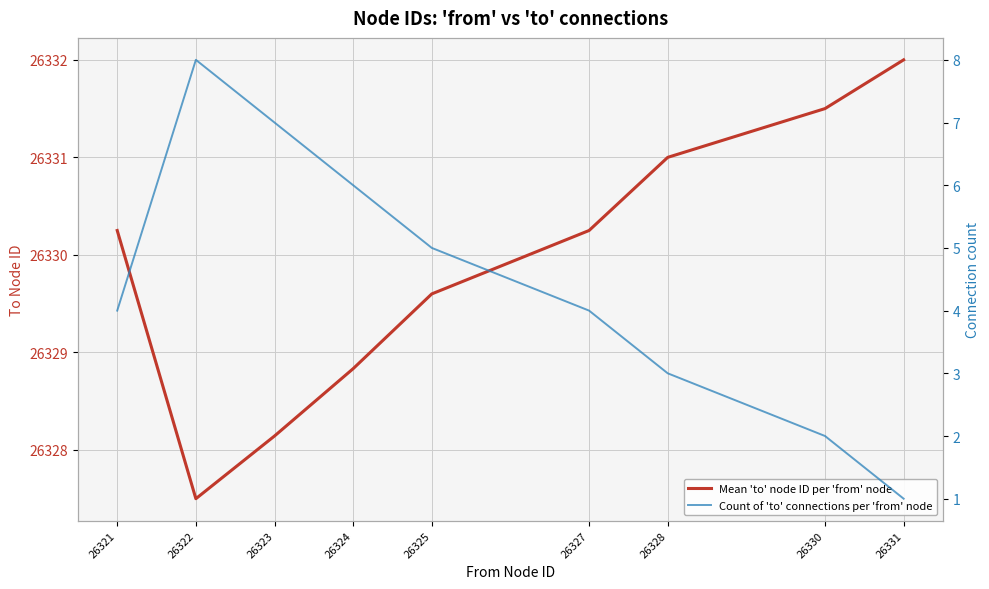

What is the value of the Mean 'to' node ID per 'from' node point at the 1st from the left?

26330.2